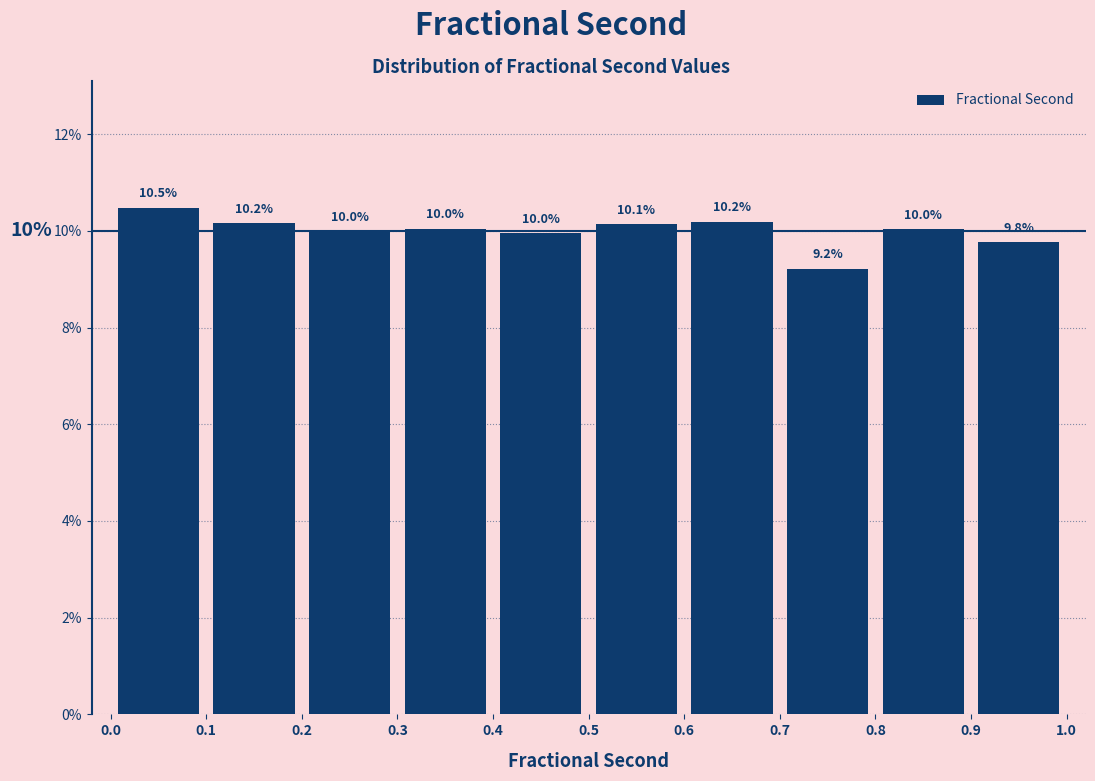

Which range on the x-axis has the tallest bar?

0.0 to 0.1